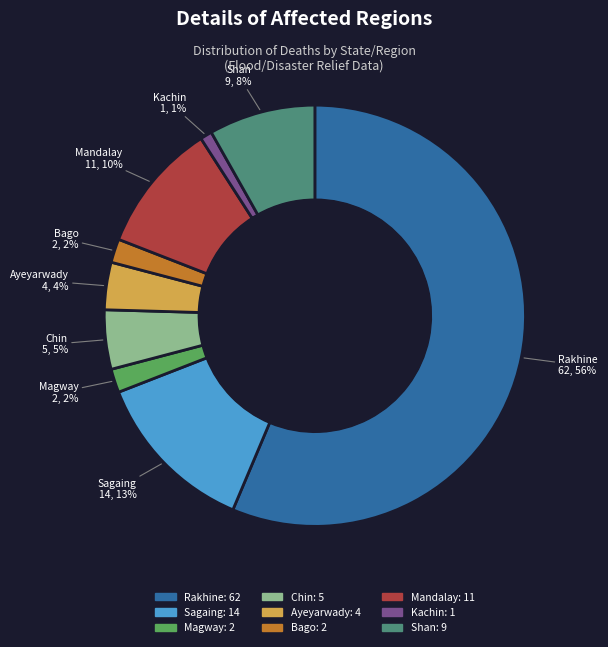

Combined, do Bago and Rakhine account for over 50%?

Yes